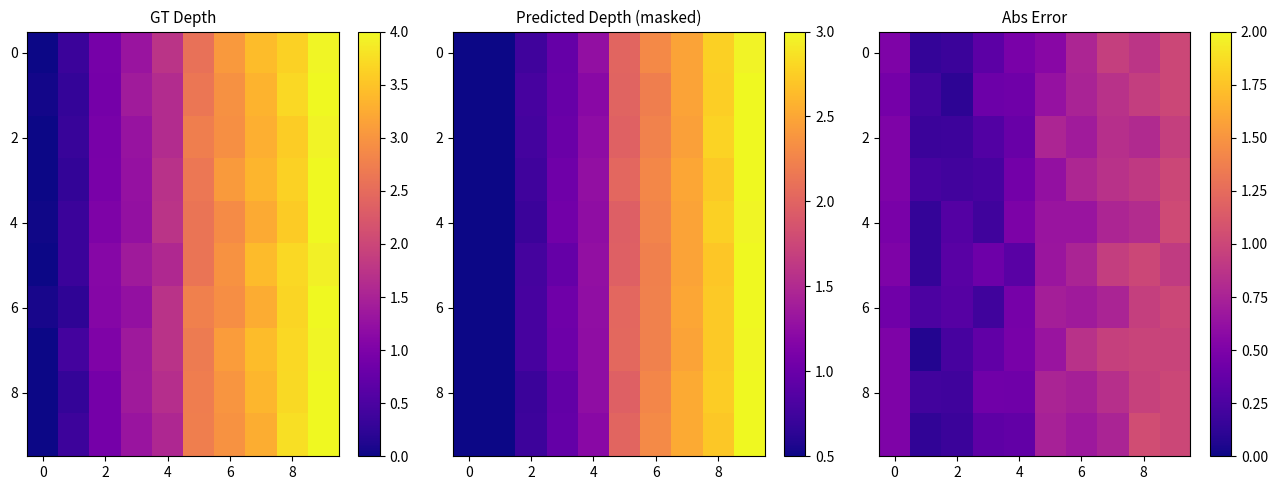

At how many categories does at least one series exceed 0?

10